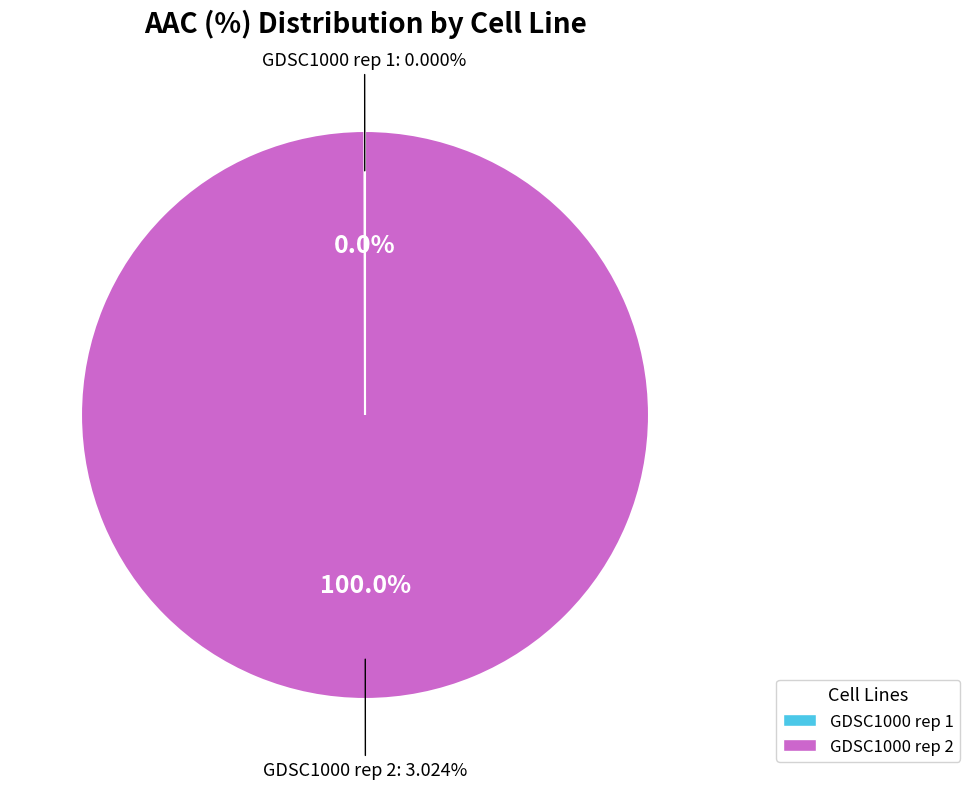

To the nearest percent, what is the difference between the GDSC1000 rep 1 and GDSC1000 rep 2 slice percentages?

100%